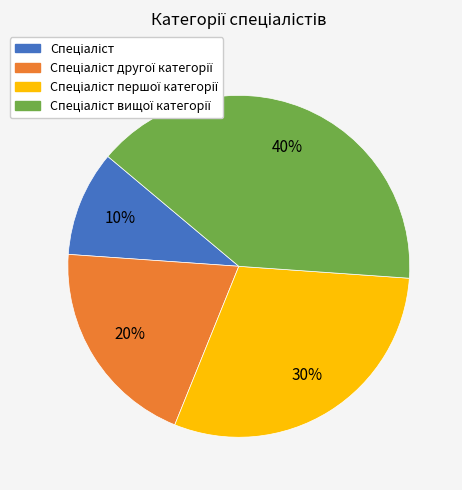

Does any single category account for the majority?

No